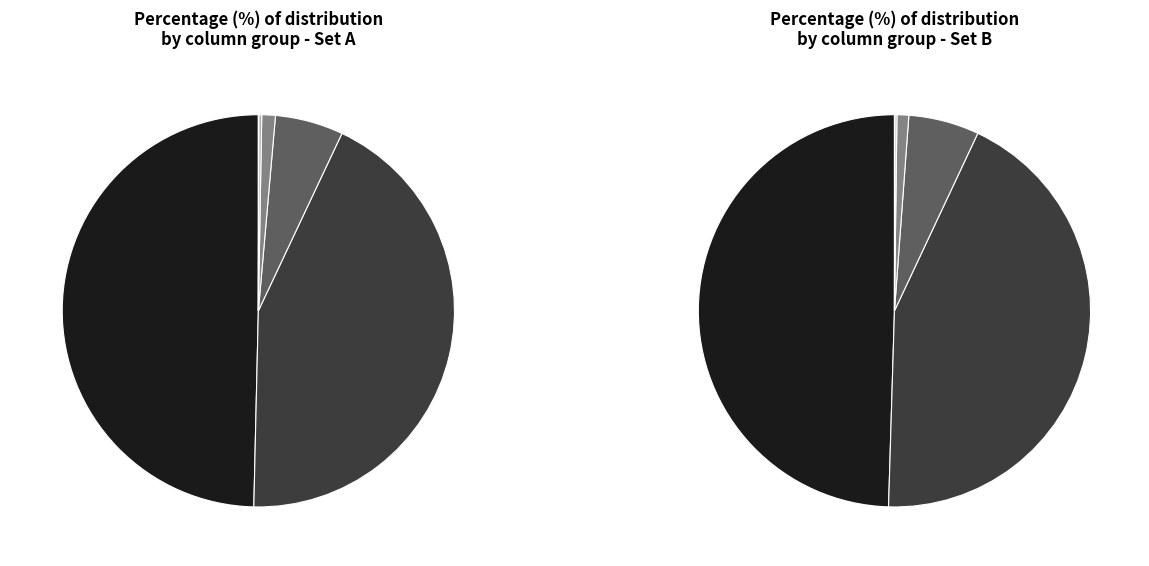

What percentage is NOT represented by 6?

97.5%